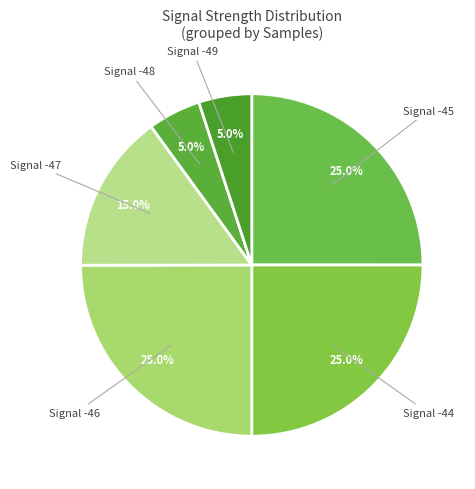

Is there any slice that represents more than half of the pie?

No